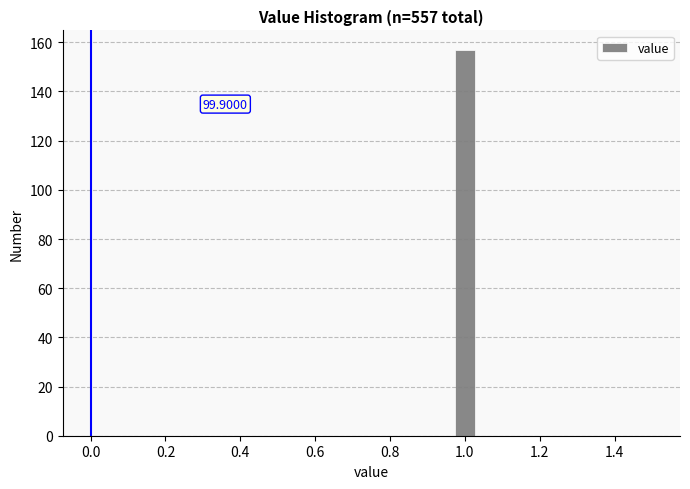

Around what value on the x-axis is the tallest bar? Give the approximate position of its centre, as read against the axis.

1.00